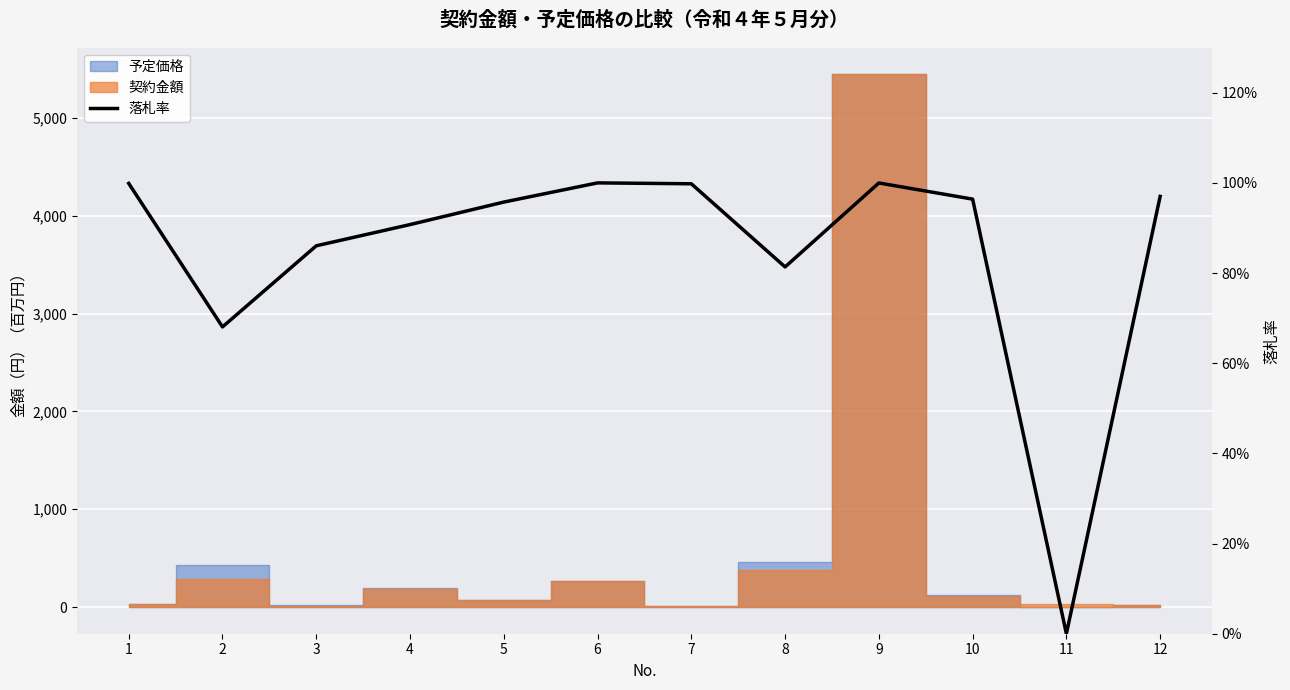

Which category has the lowest value across all series?

11